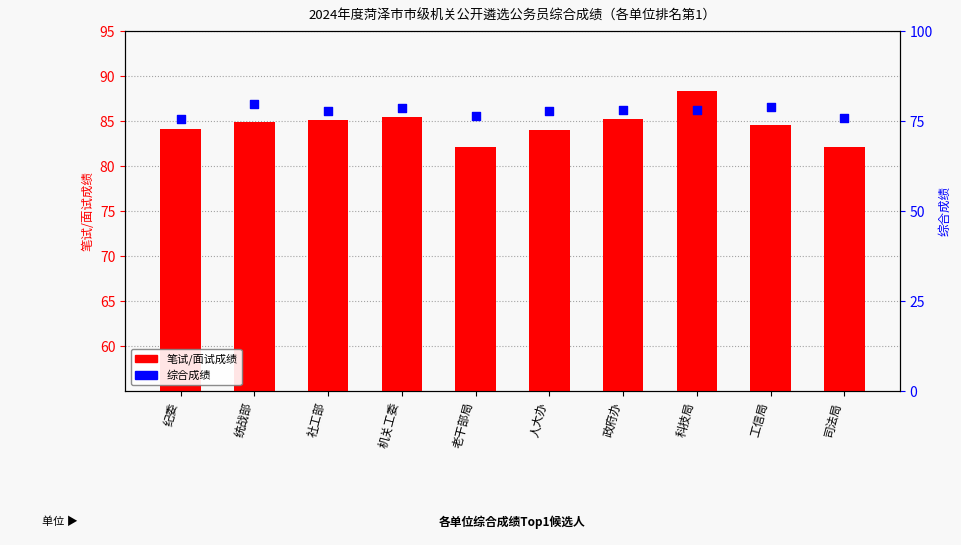

At which category is the sum across all series the highest?

统战部